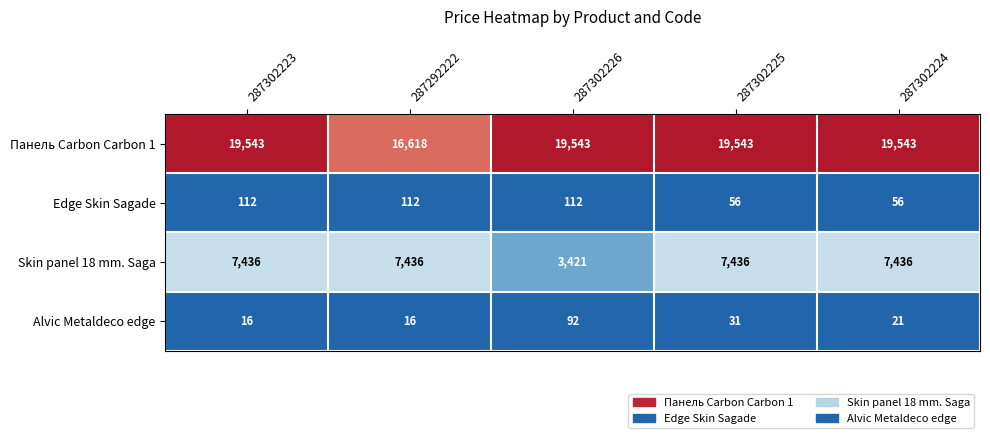

How many categories are shown in the chart?

5